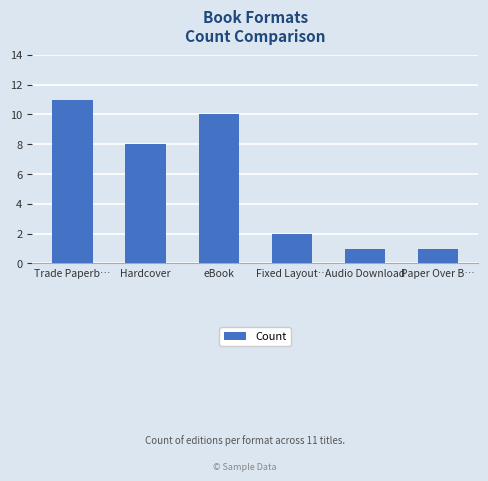

Reading left to right, what are all the values shown in this chart?

11	8	10	2	1	1